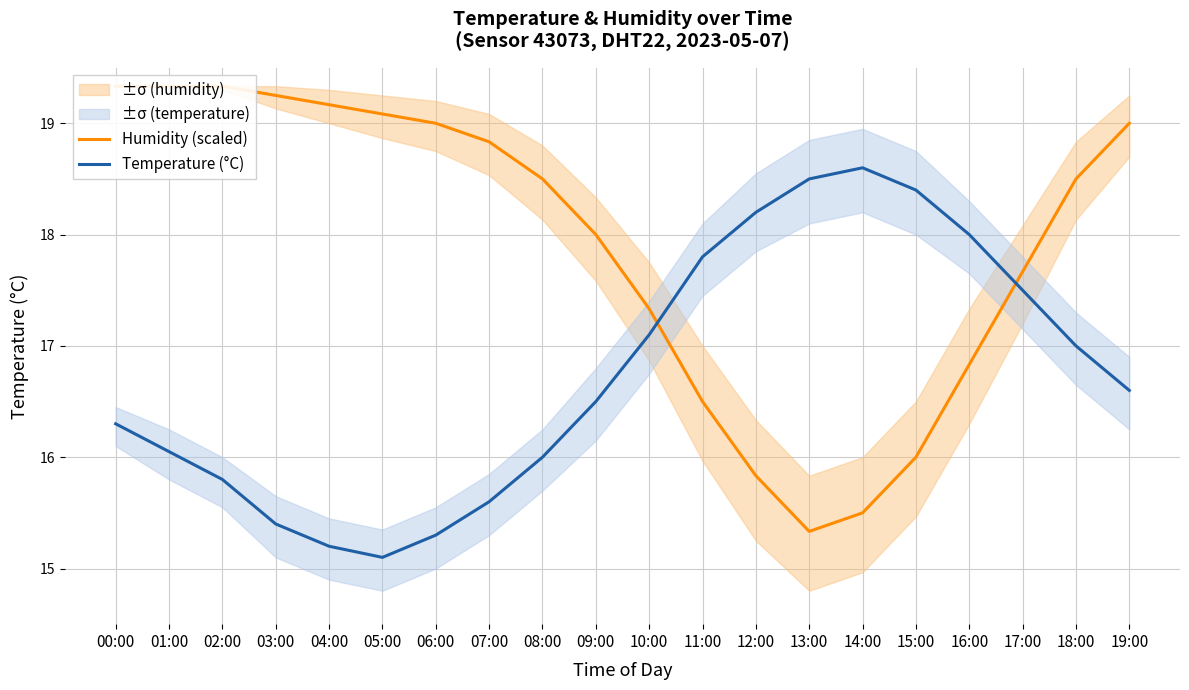

At which category does Humidity (scaled) reach its first local valley?

13:00